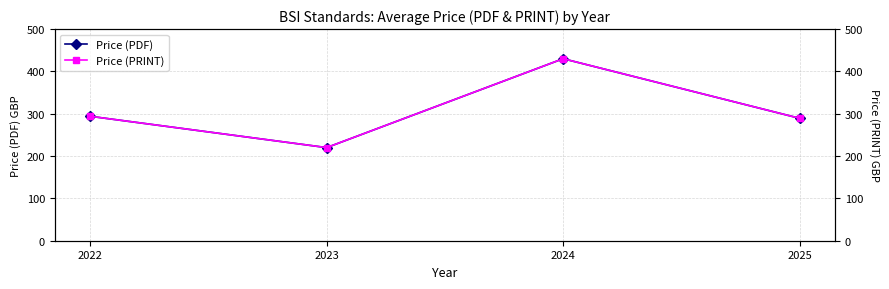

Which series has the largest range (max minus min)?

Price (PDF)